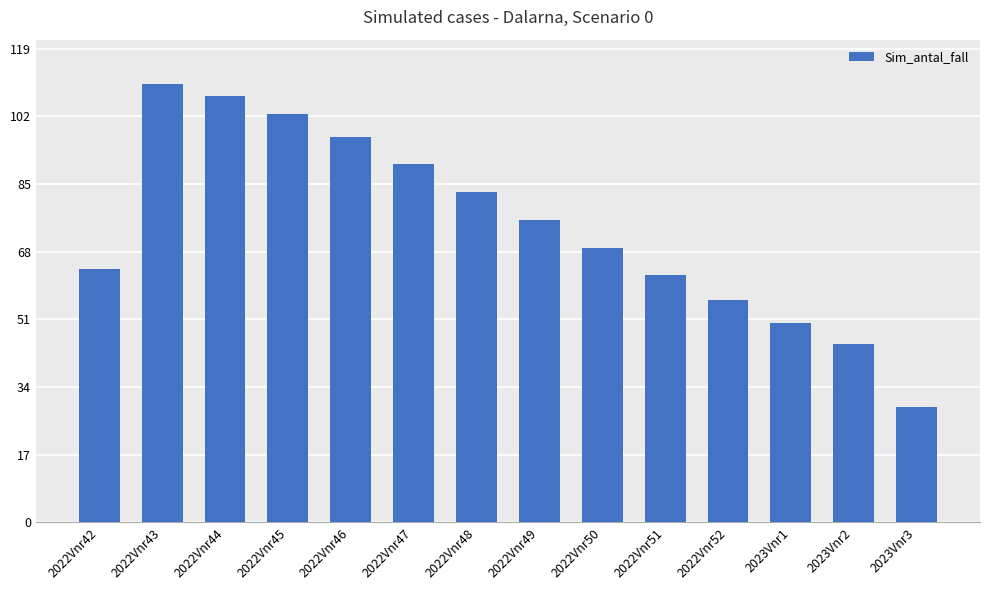

What is the smallest value displayed?

29.0